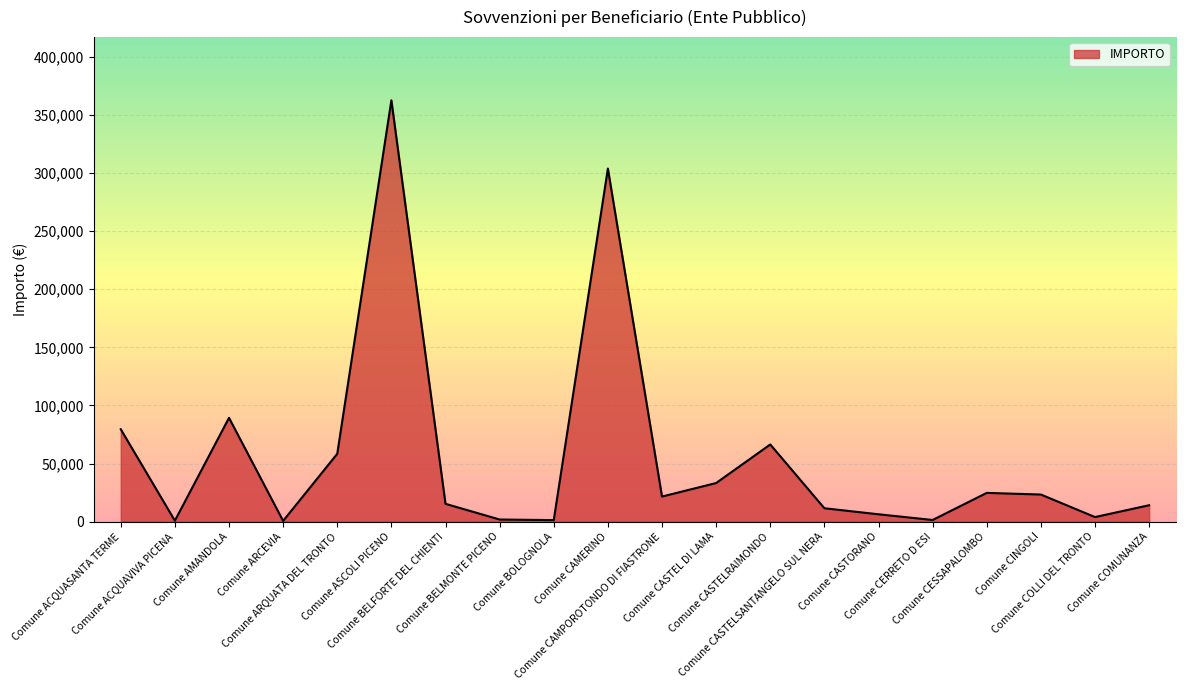

The value at Comune CASTELRAIMONDO is 66400.0. True or false?

True